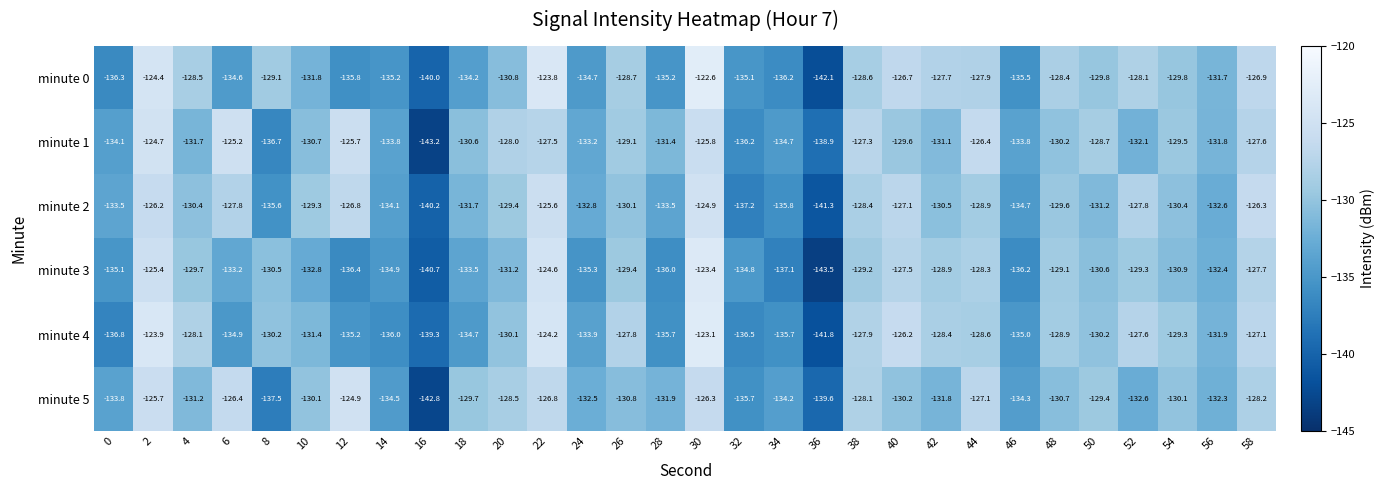

At how many categories does at least one series exceed -125?

4